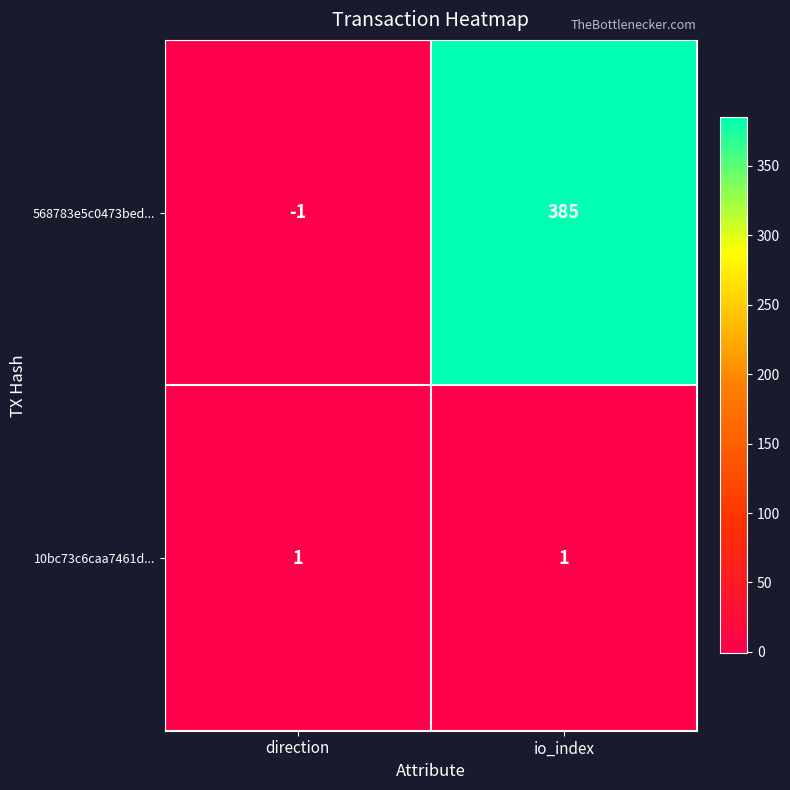

Which series has the largest total across all categories?

568783e5c0473bed...